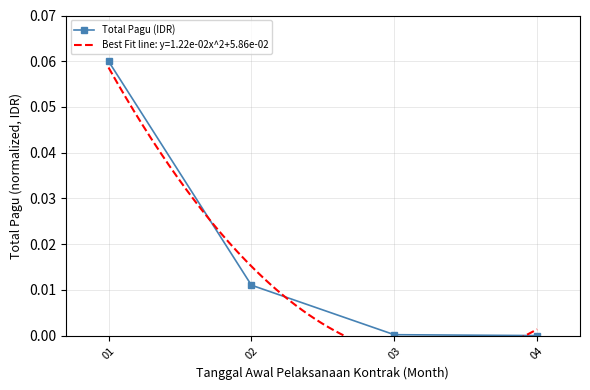

Is it true that the value at 03 is 0.0?

True